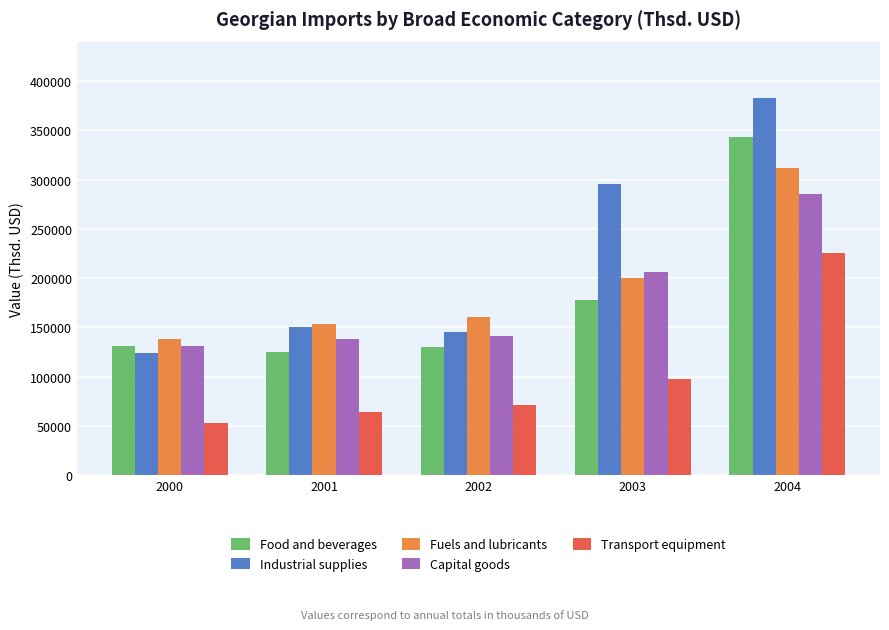

How many data points does each series have?

5